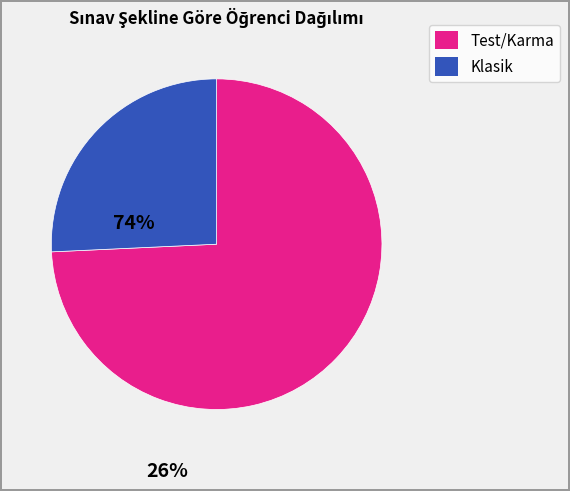

Is there any slice that represents more than half of the pie?

Yes